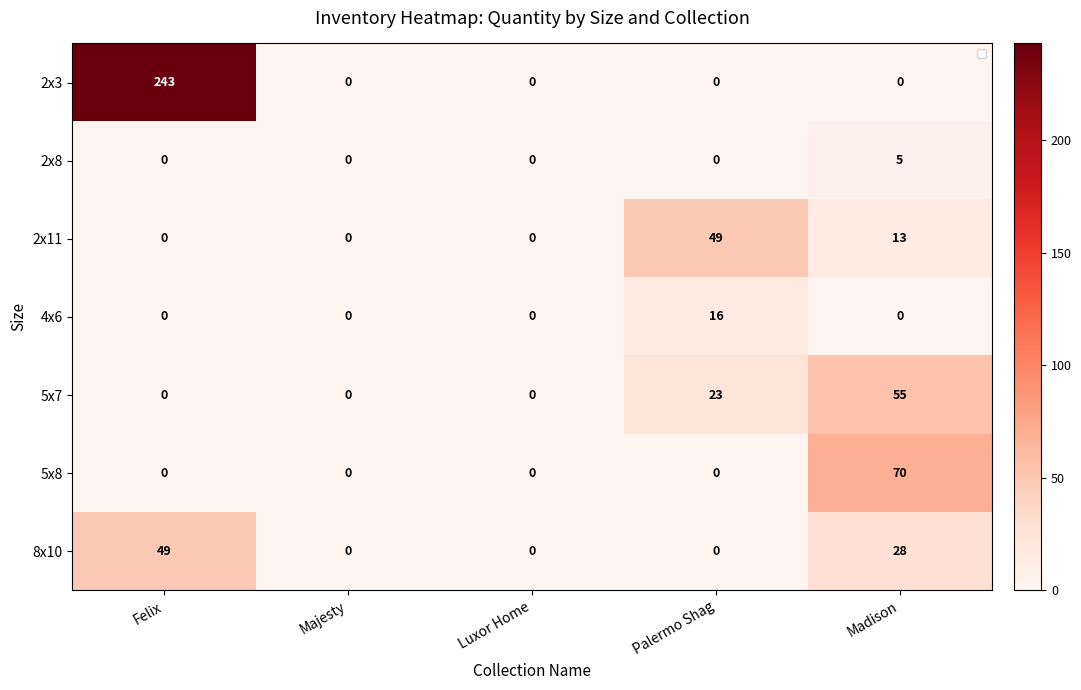

The value of 8x10 at Madison is 28. True or false?

True